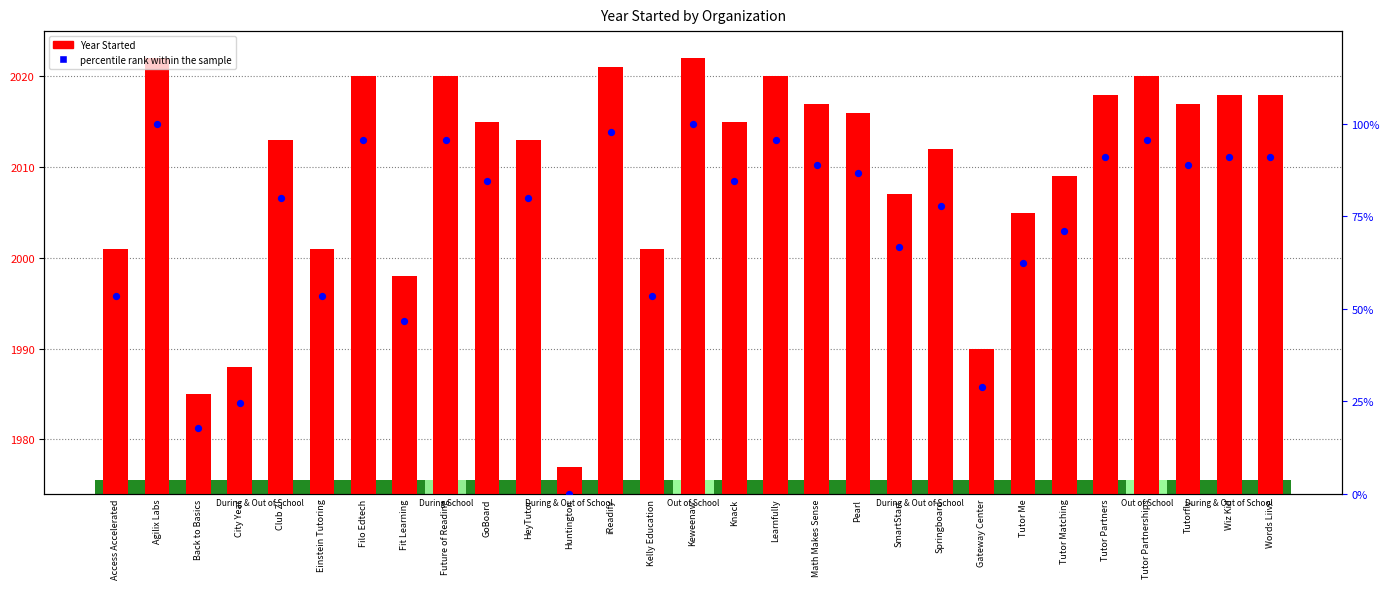

Which series has the largest Y range (max minus min)?

percentile rank within the sample